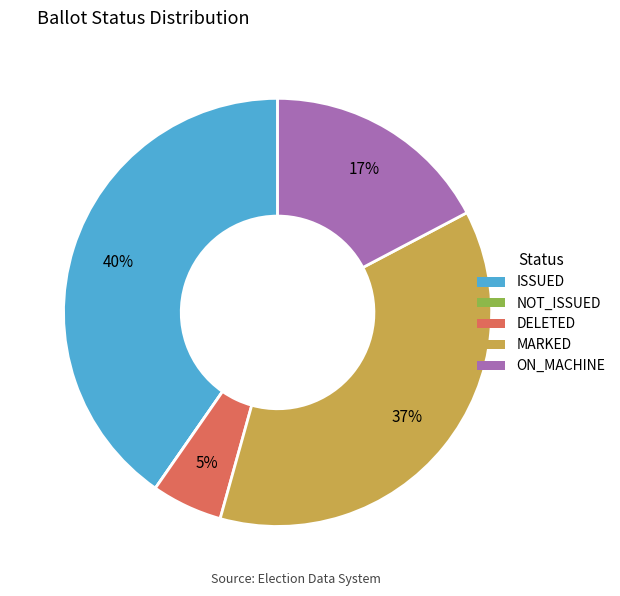

Does any single category account for the majority?

No